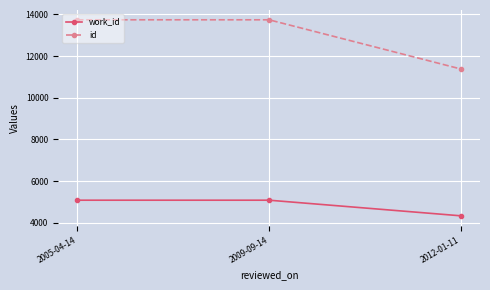

The value of id at 2009-09-14 is 19852. True or false?

False